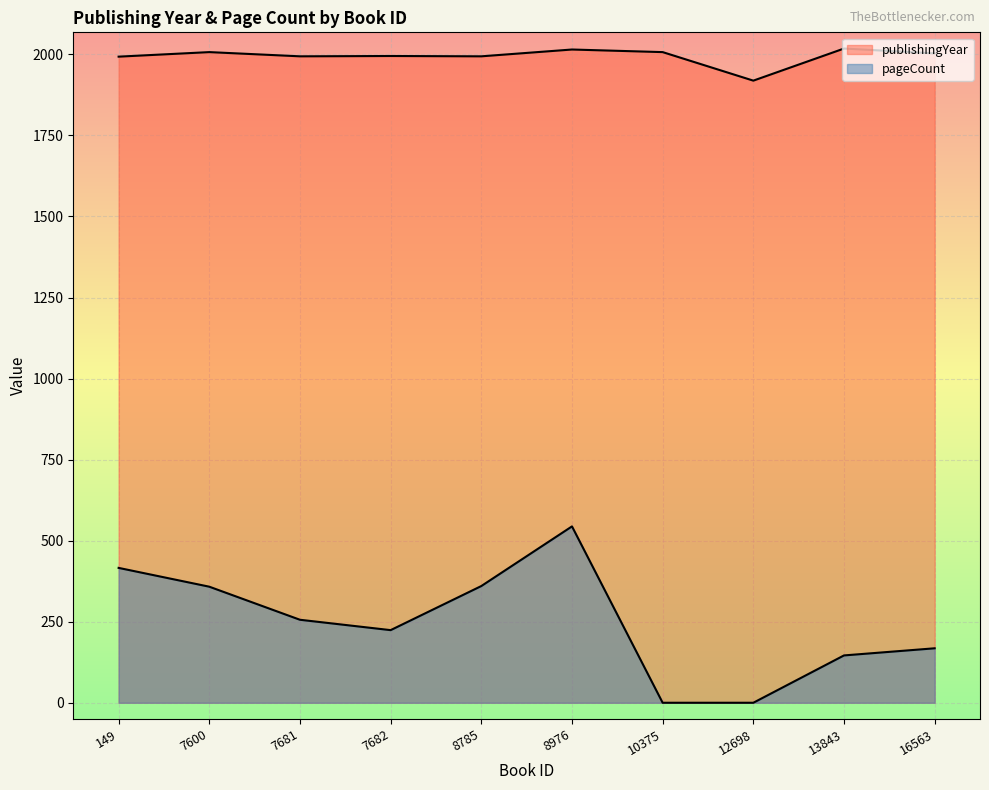

What is the value of the publishingYear point at the 7th from the left?

2007